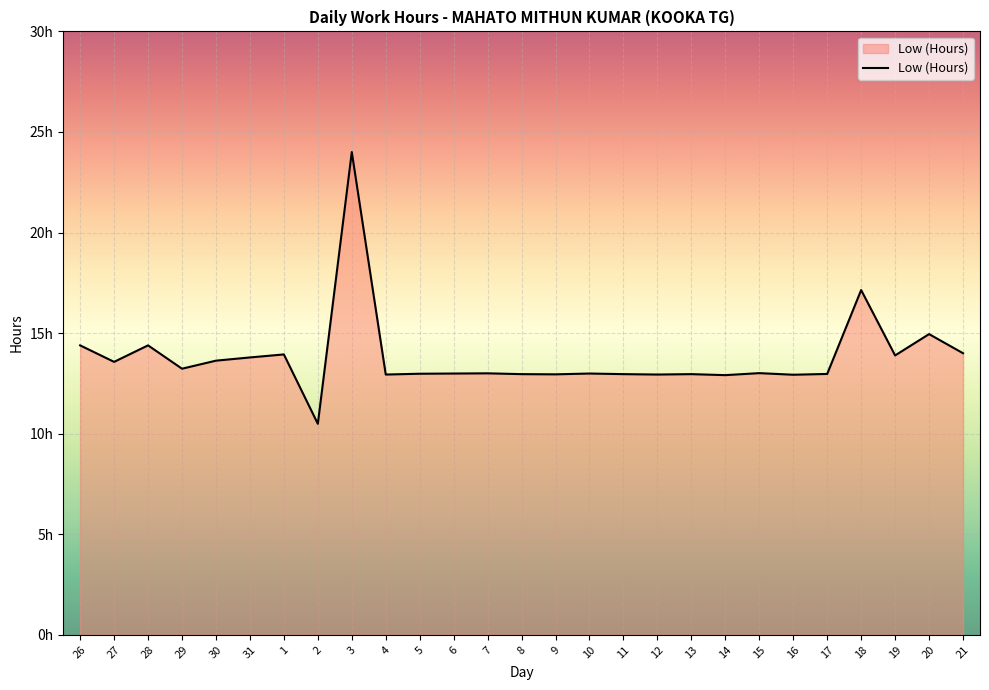

Does the chart have visible grid lines?

Yes